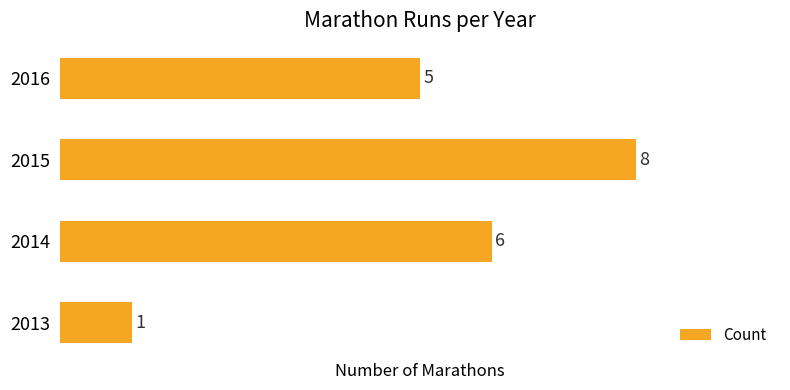

Reading top to bottom, transcribe all the data shown in this chart.

2016=5	2015=8	2014=6	2013=1